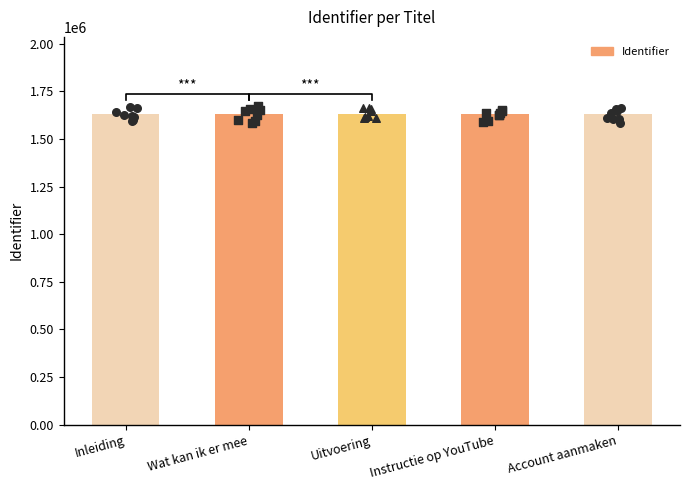

Which has a higher value, Instructie op YouTube or Uitvoering?

Instructie op YouTube